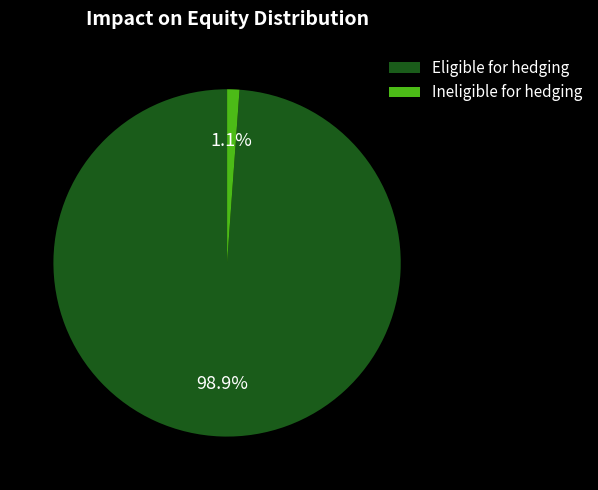

Which slice is the smallest?

Ineligible for hedging